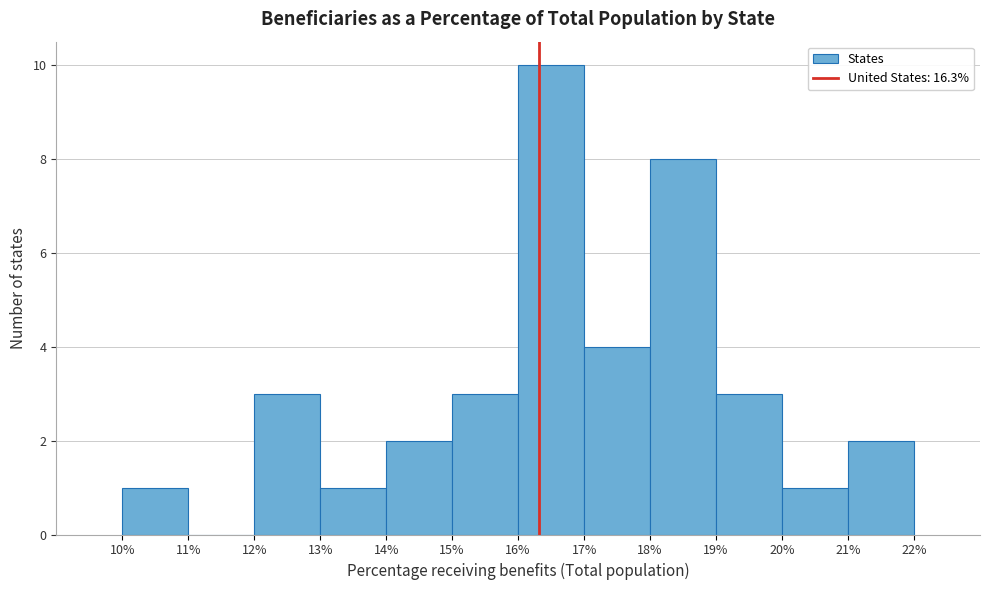

Which range on the x-axis has the tallest bar?

16% to 17%